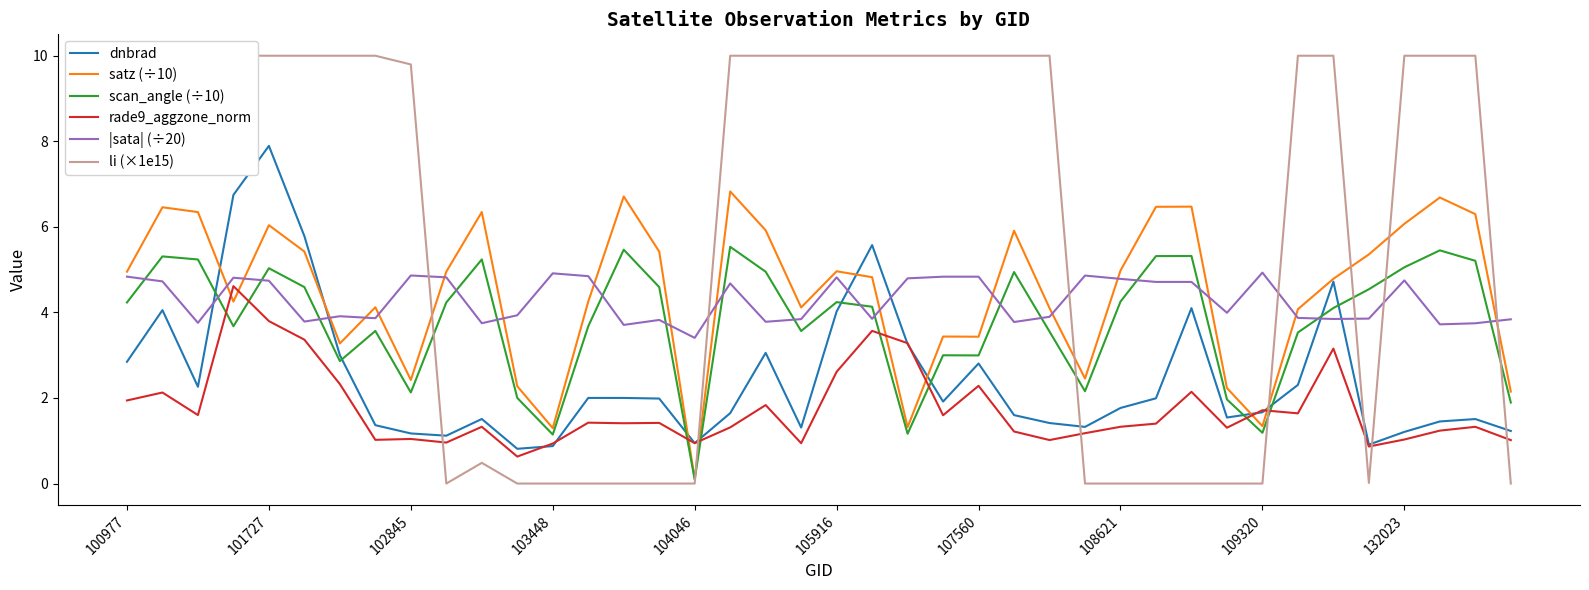

What is the maximum value for rade9_aggzone_norm?

4.6